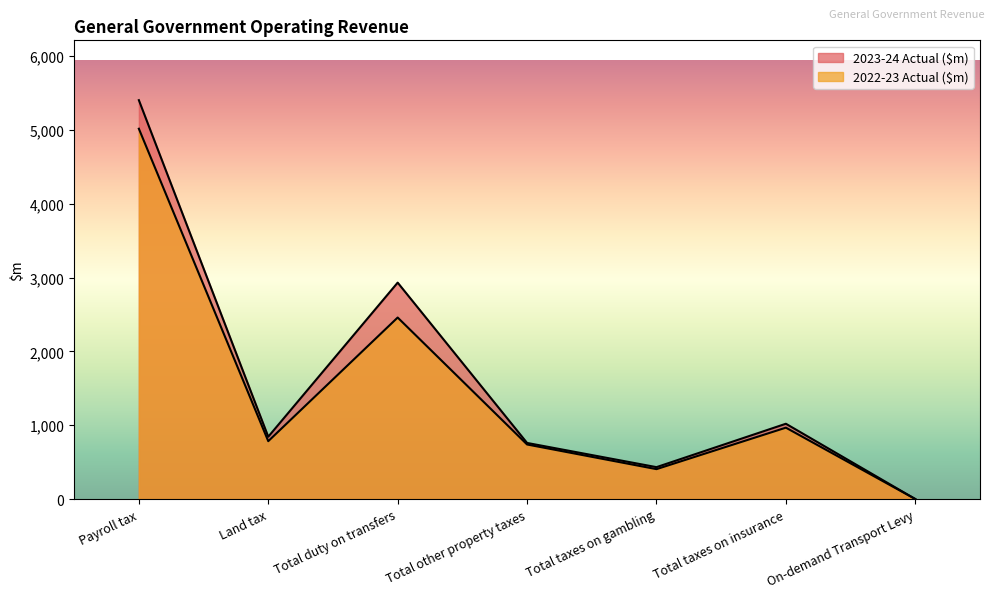

Where is 2023-24 Actual ($m) nearest to the value 2702?

Total duty on transfers